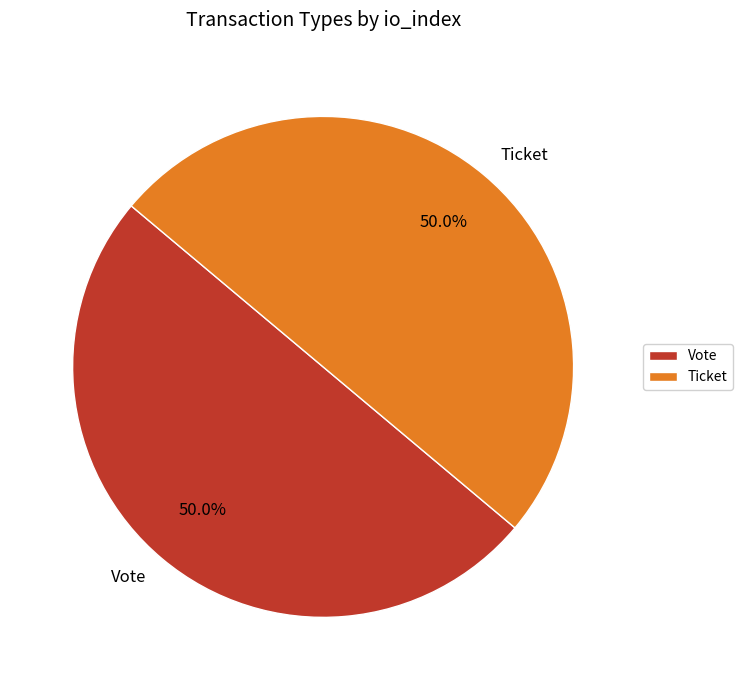

What is the ratio of the value at Vote to the value at Ticket?

1.0